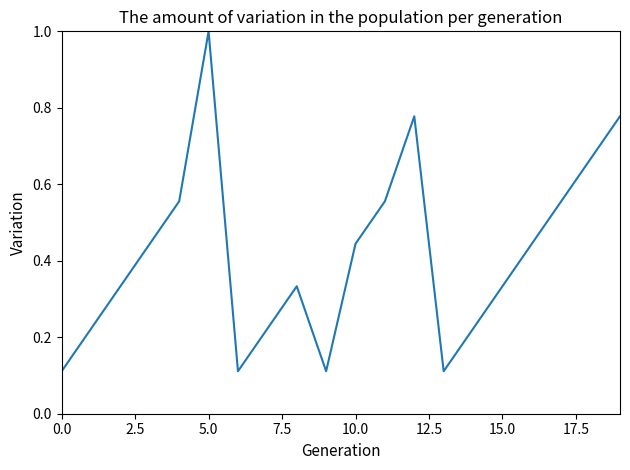

What is the maximum value shown in the chart?

1.0